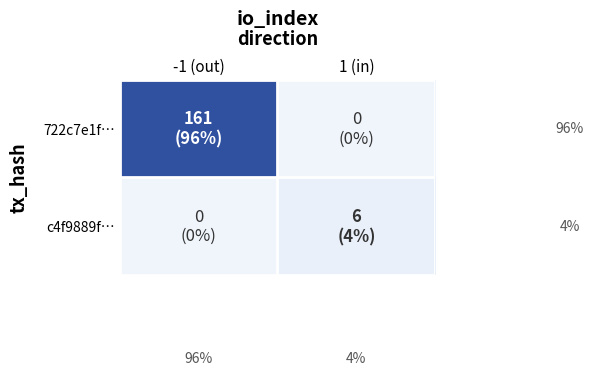

Which series has the widest spread of values?

722c7e1f…